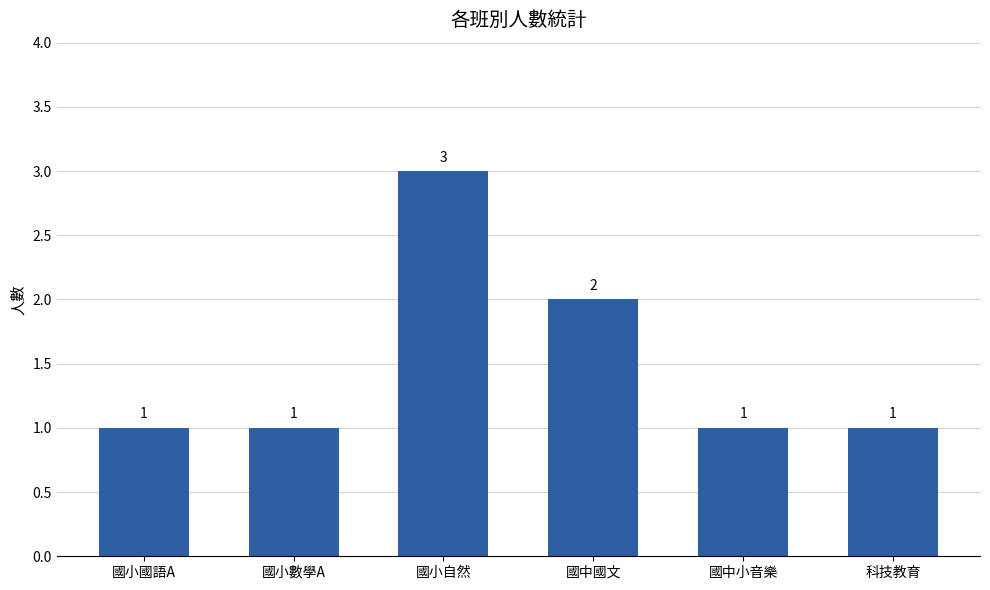

What is the maximum value shown in the chart?

3